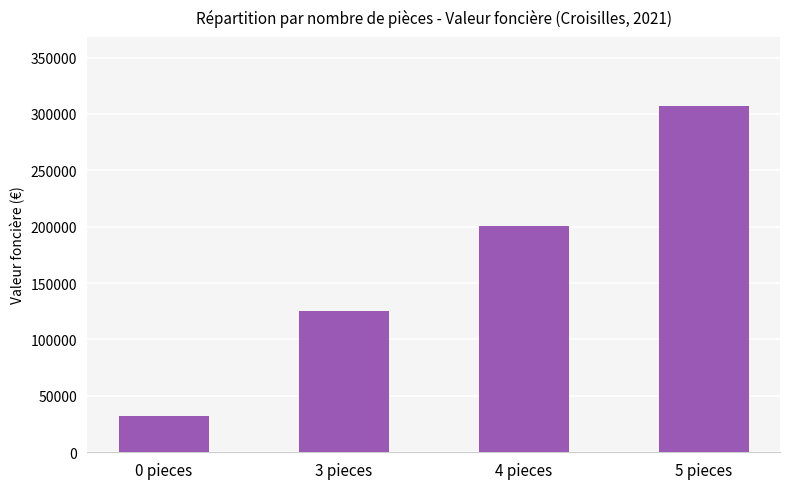

Count the values in the range 125000 to 306850.

3